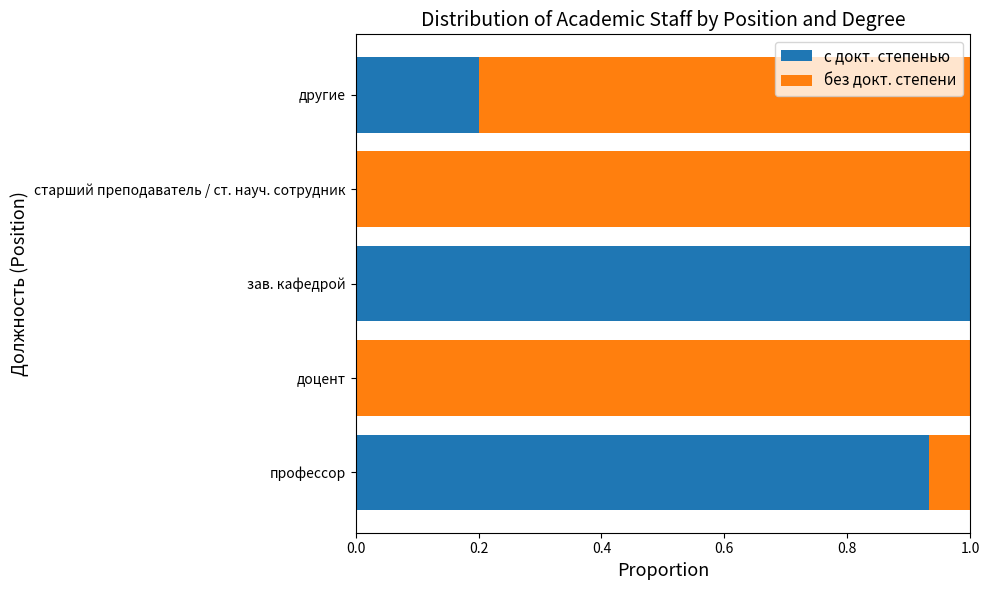

The с докт. степенью series shows 0.0 at старший преподаватель / ст. науч. сотрудник. True or false?

True